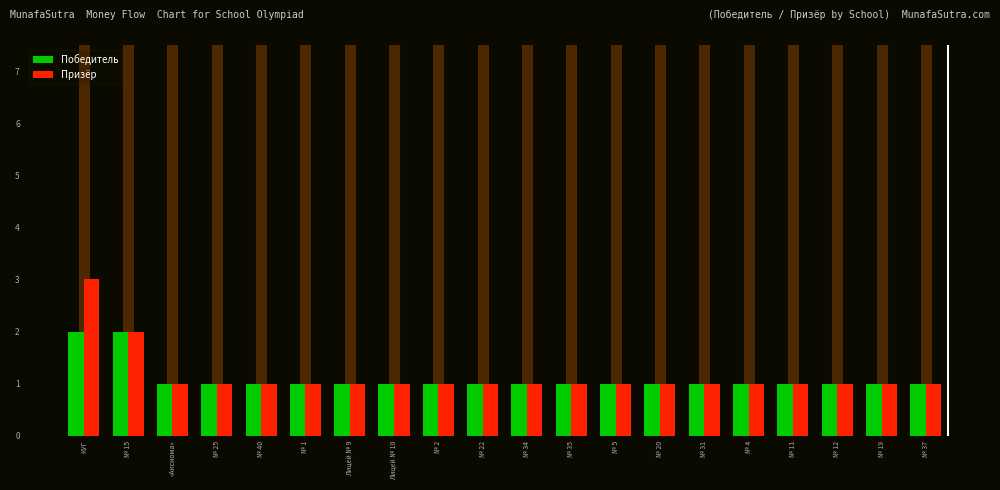

What is the value of the Победитель bar at the 16th from the left?

1